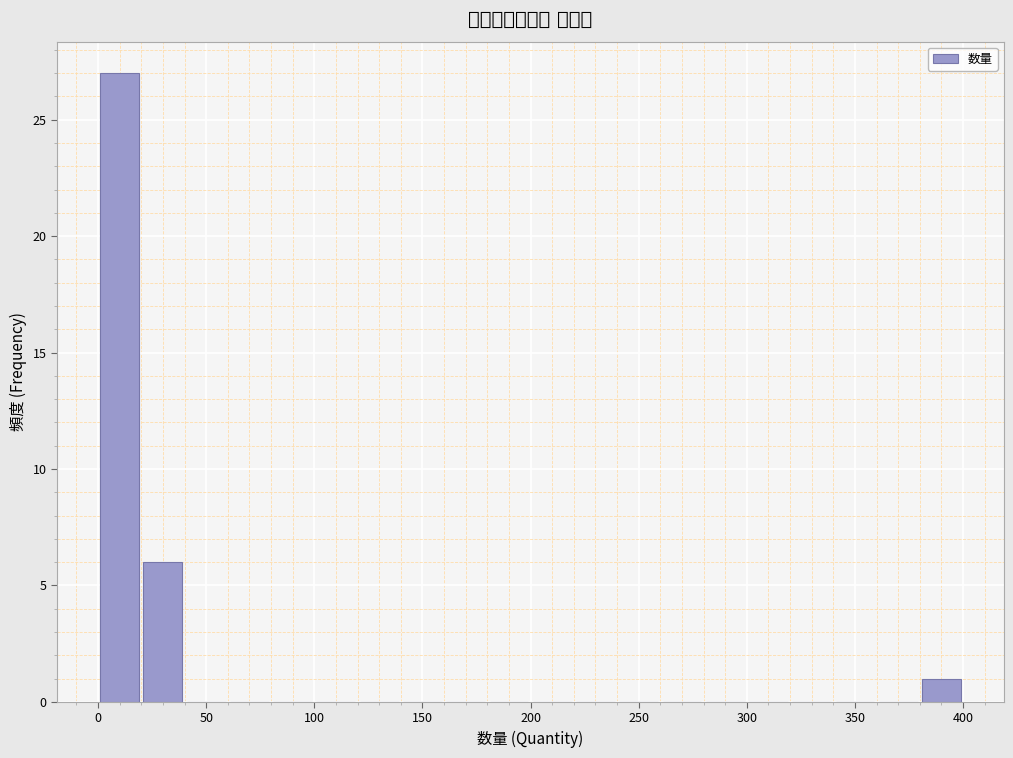

Read against the x-axis, roughly where is the centre of the tallest bar?

10